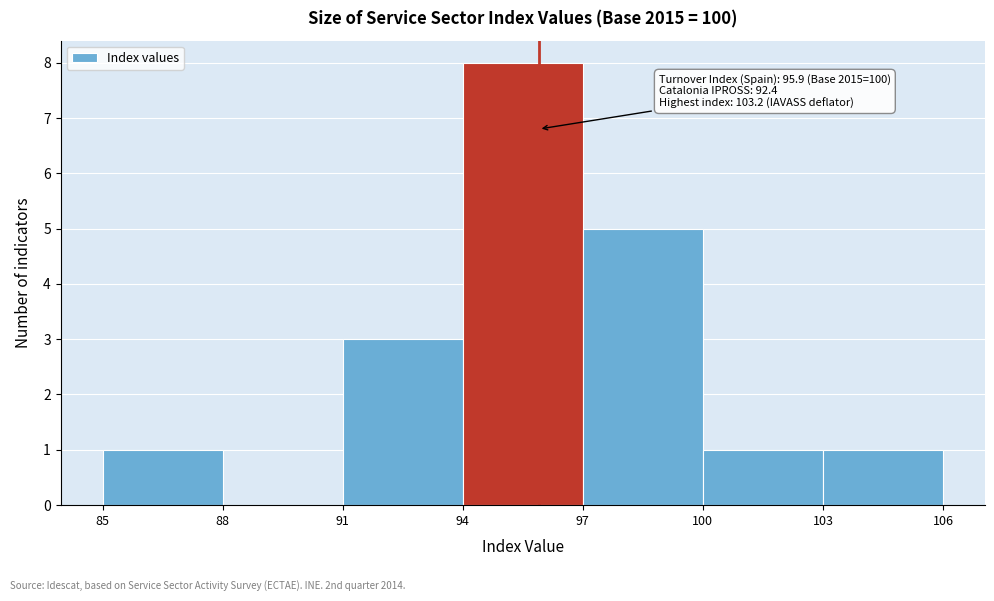

Over which range of the x-axis is the bar tallest?

94 to 97